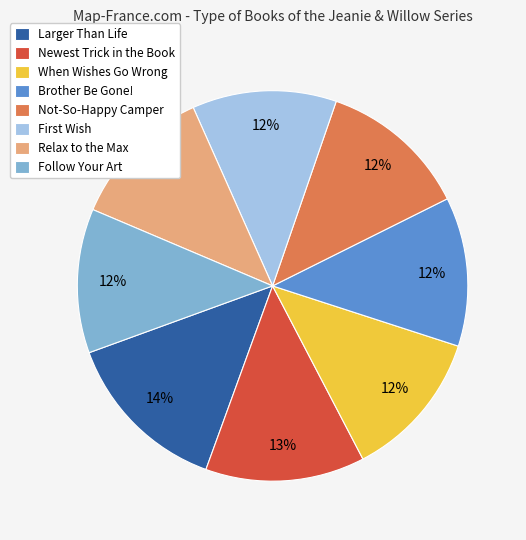

How many slices are in this pie chart?

8